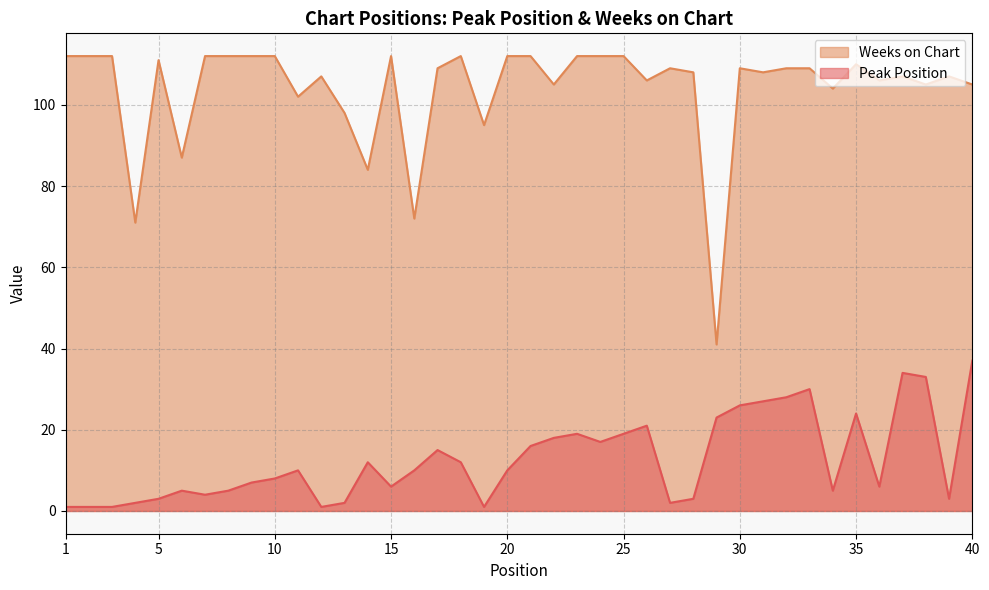

Where is the first local maximum for Peak Position?

6